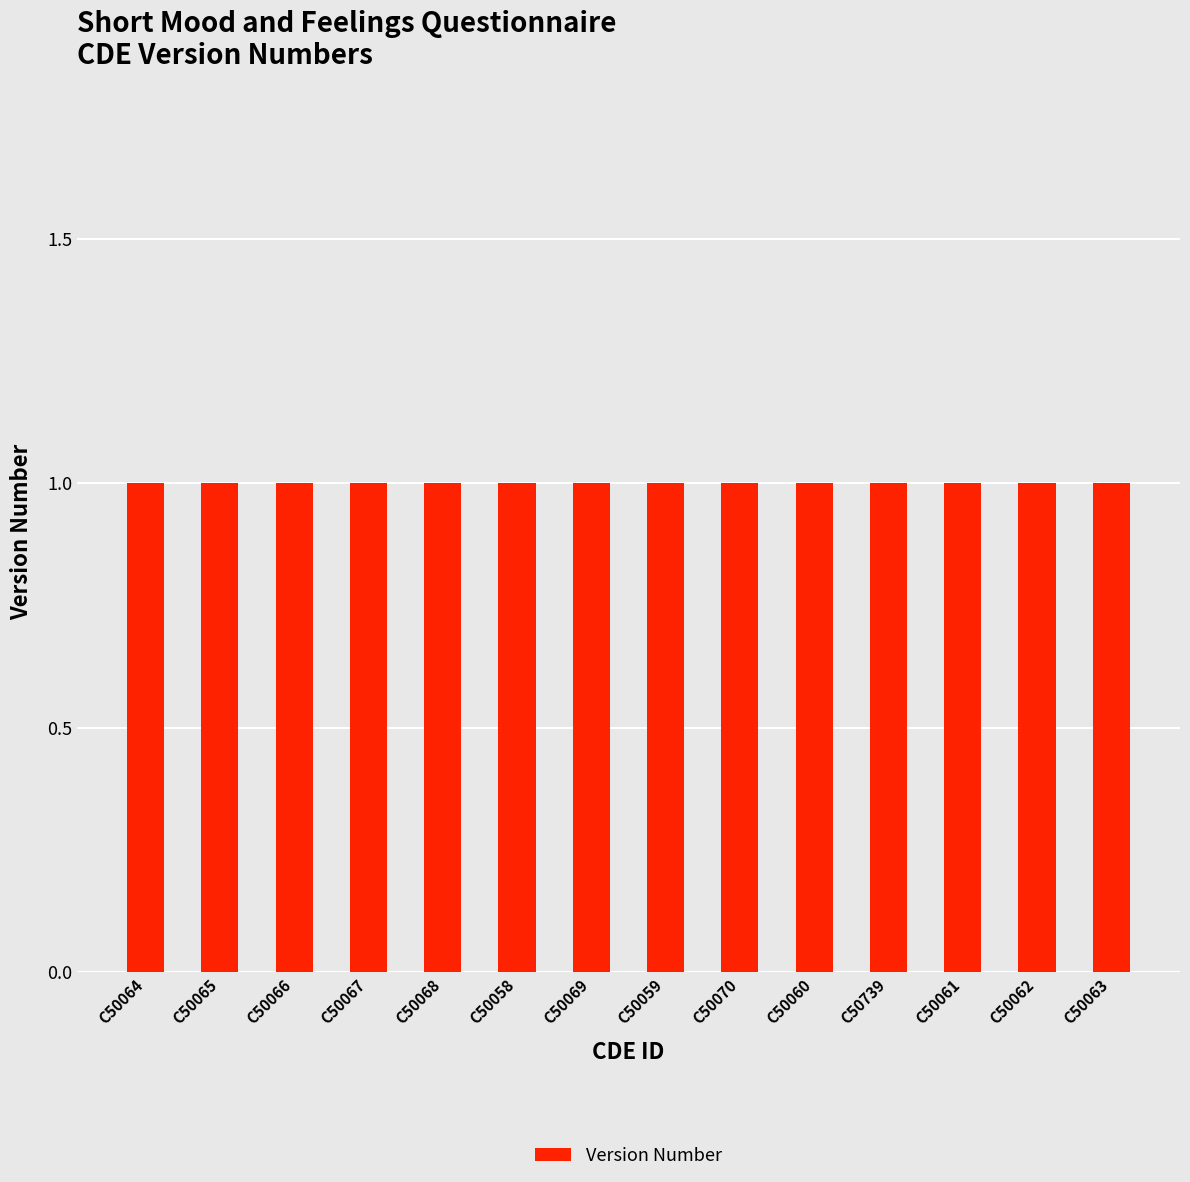

Rank the categories by Version Number value from highest to lowest.

C50064, C50065, C50066, C50067, C50068, C50058, C50069, C50059, C50070, C50060, C50739, C50061, C50062, C50063